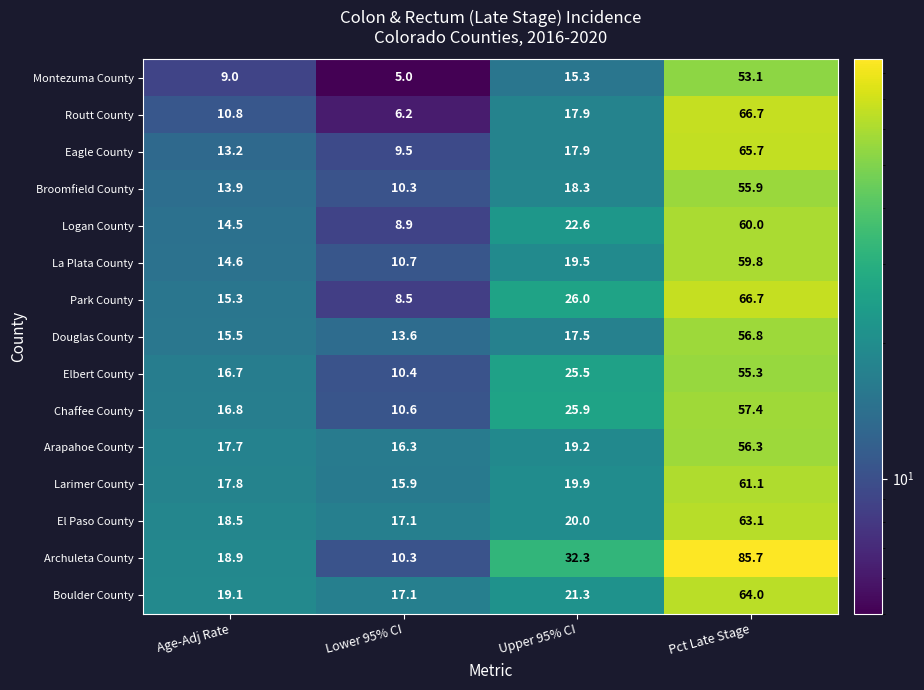

What is the total value across all series at Age-Adj Rate?

232.3